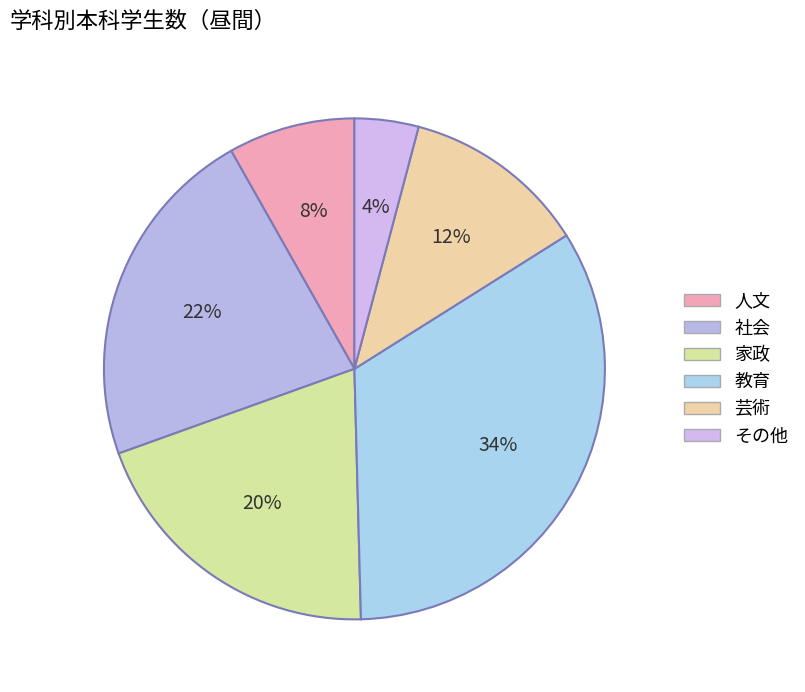

Is 人文 the majority of the pie?

No